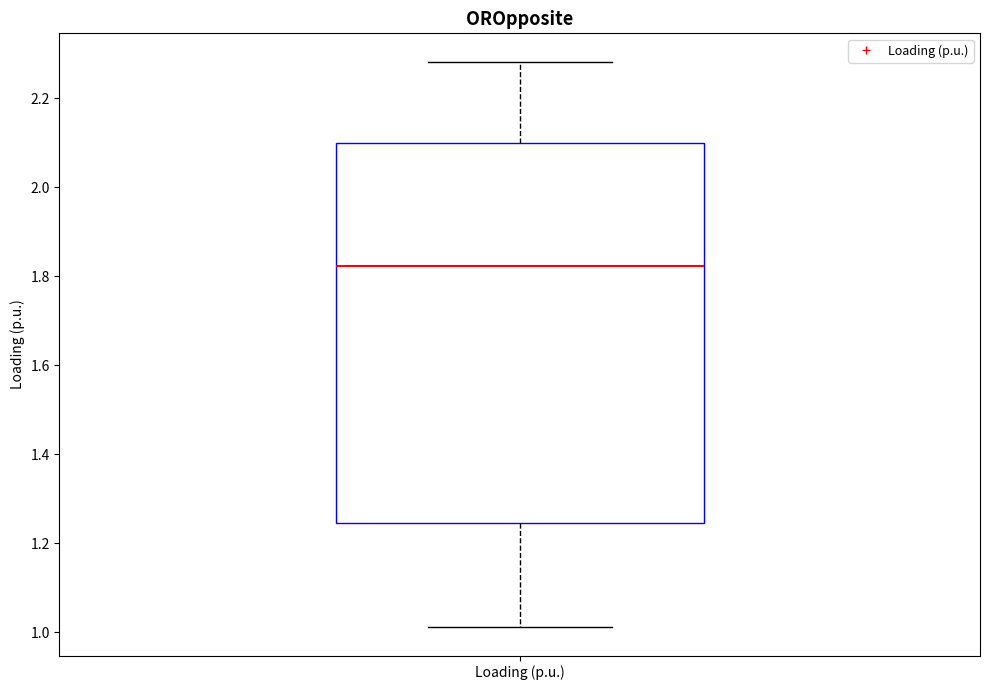

Read this box plot against the y-axis: the position of the median line, the range covered by the box, and the ends of both whiskers. The values are not printed on the chart, so give them approximately, as read against the axis.

median 1.82, box 1.24 to 2.10, whiskers 1.02 to 2.28